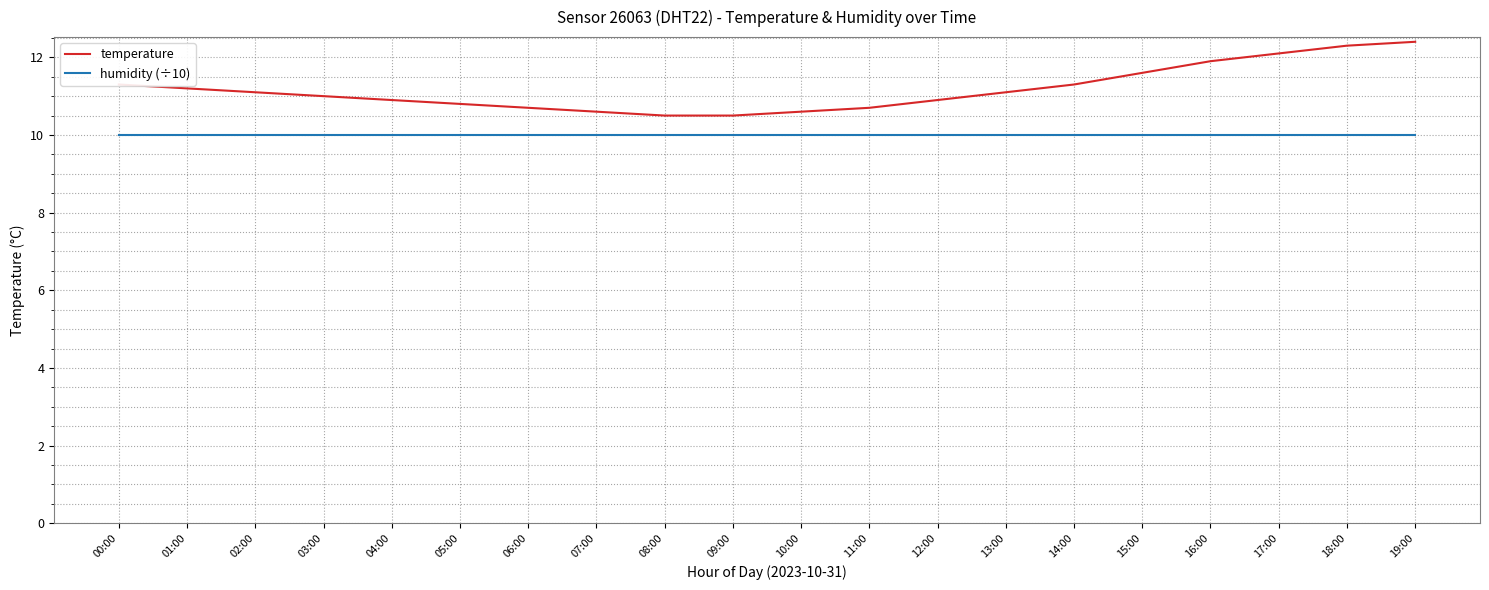

What is the highest value of the temperature series?

12.4